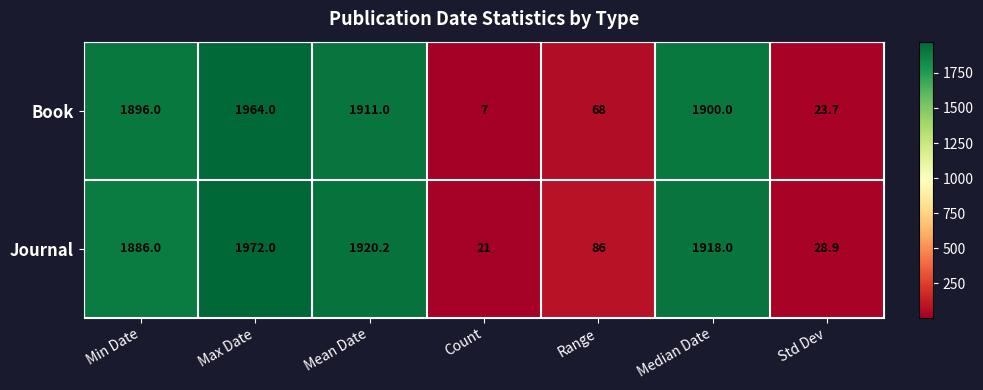

What is the difference between the highest and lowest values at Range?

18.0